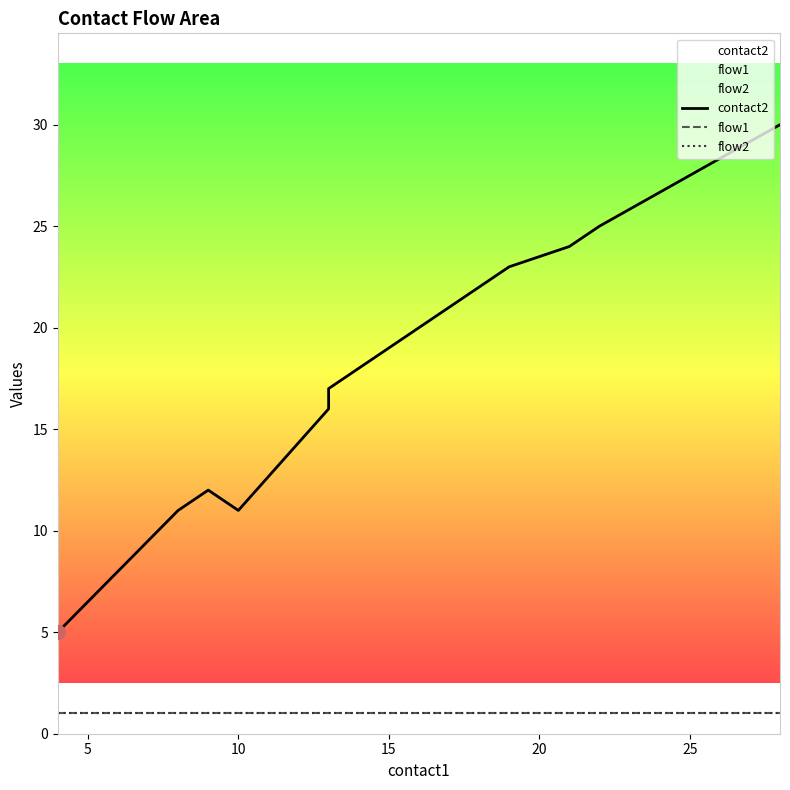

Which series has the largest Y range (max minus min)?

contact2